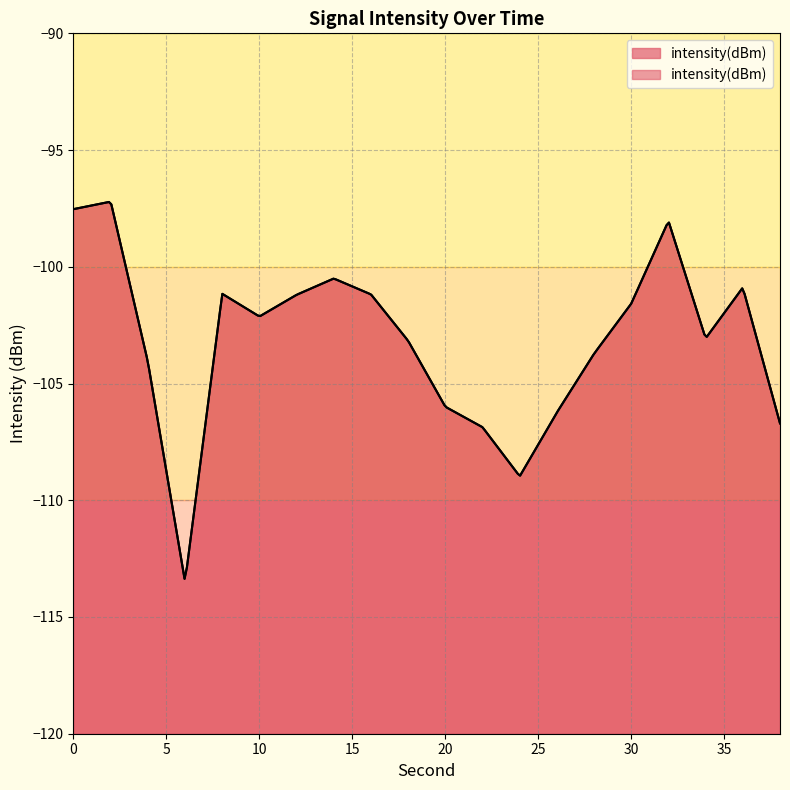

How many series are shown in this chart?

1